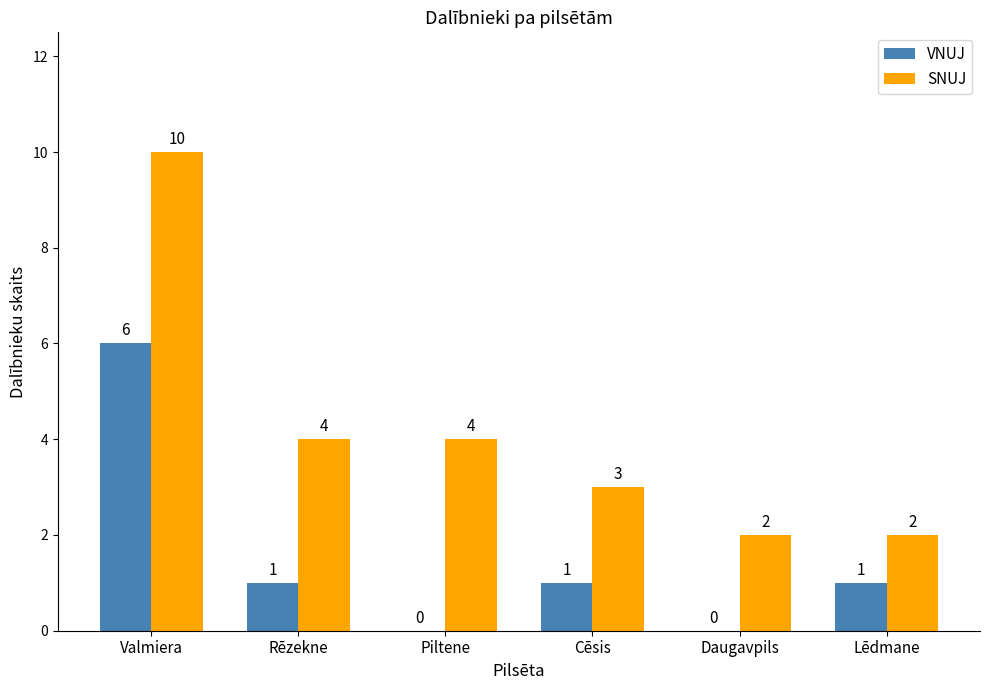

Is it true that SNUJ equals 3 at Daugavpils?

False